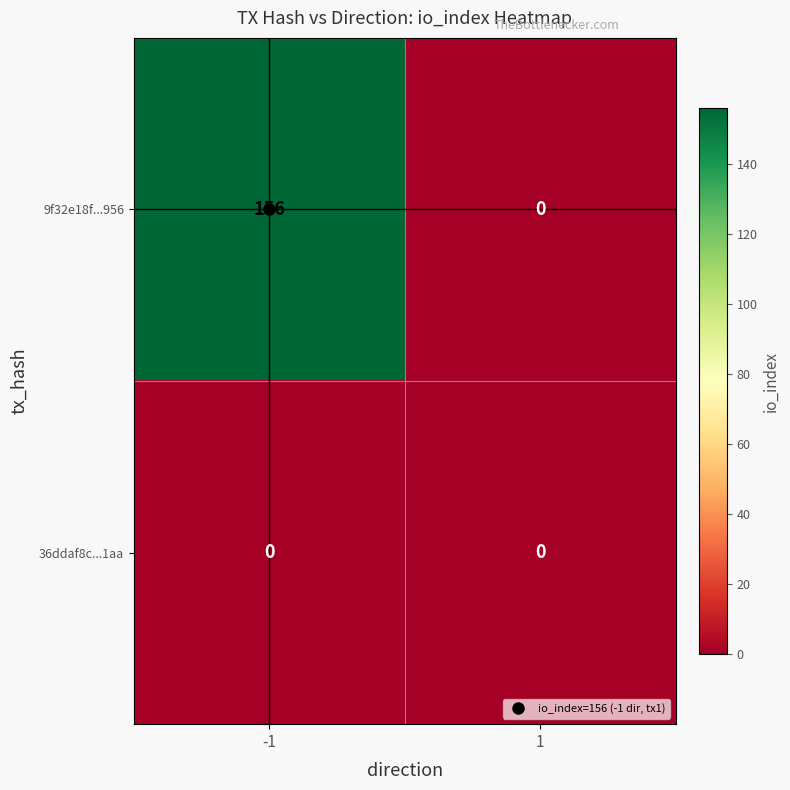

Which series has the largest range (max minus min)?

9f32e18f...956